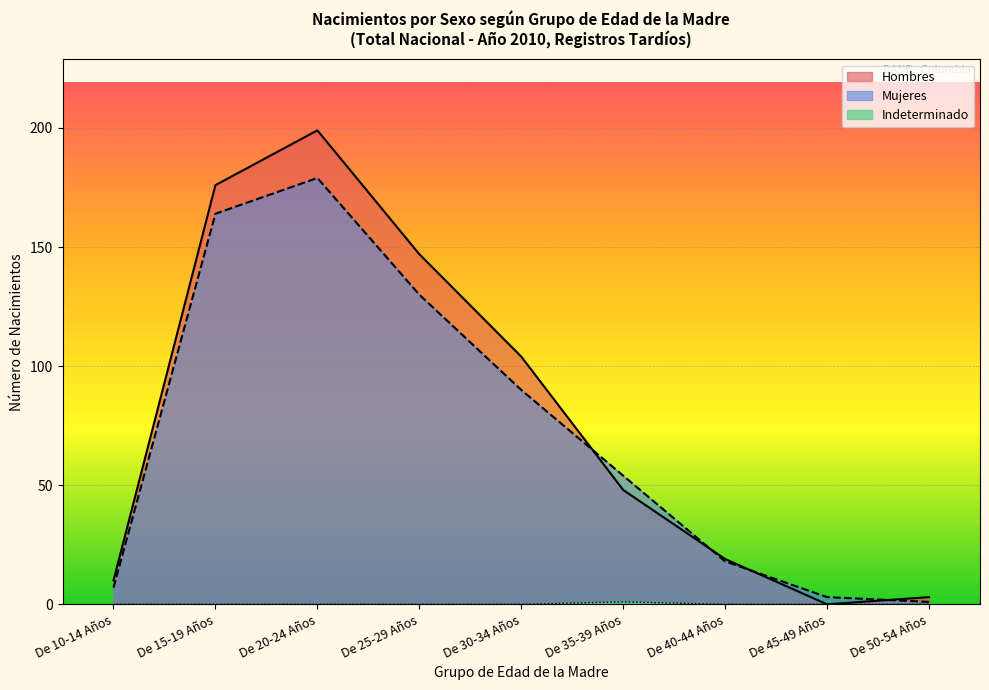

True or false: Hombres and Indeterminado cross at least once.

False